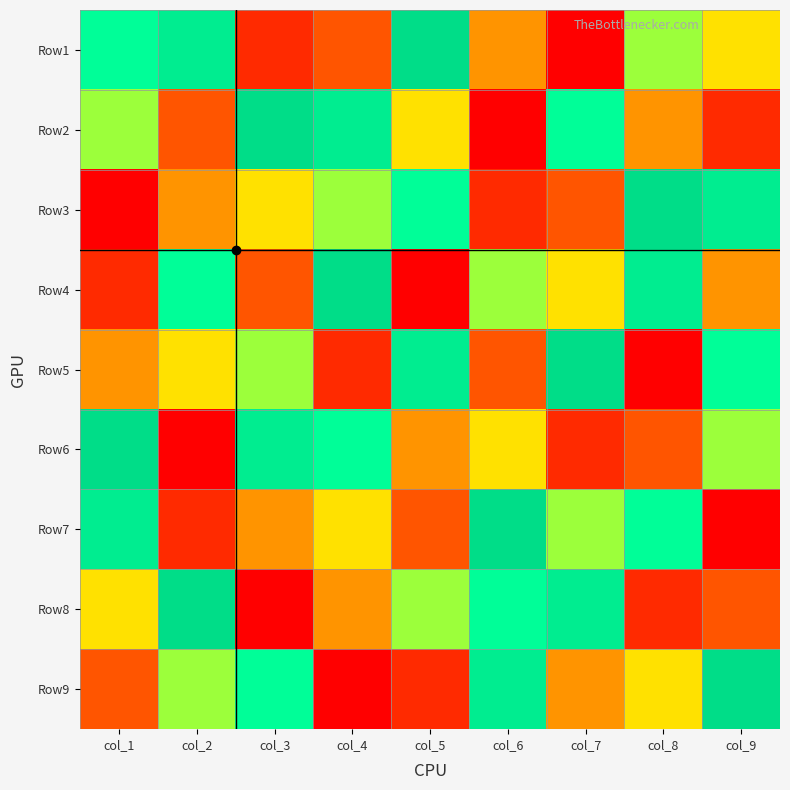

What is the total value across all series at col_9?

45